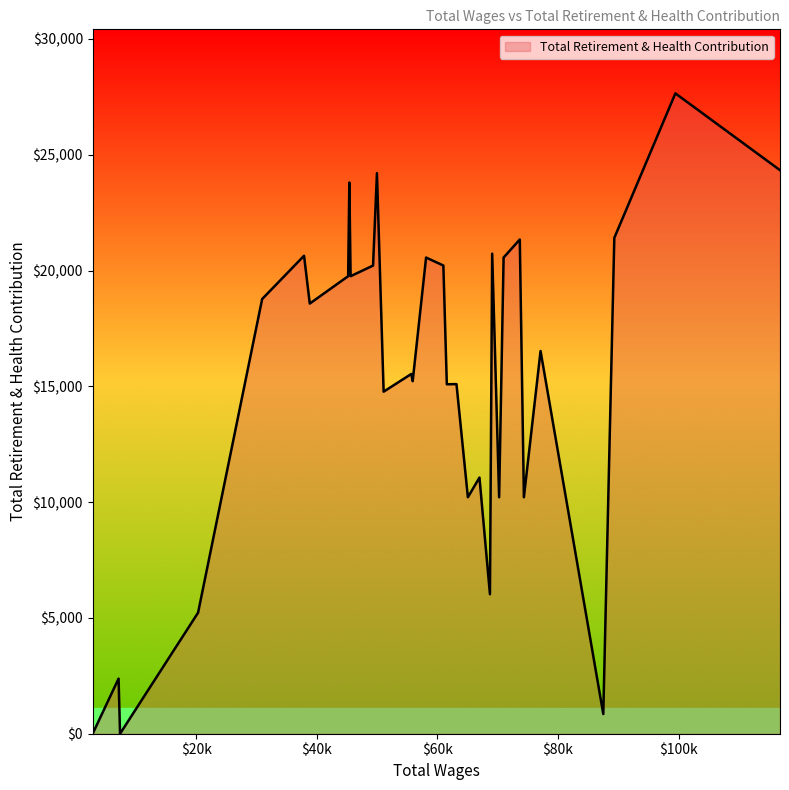

What is the greatest value displayed?

27652